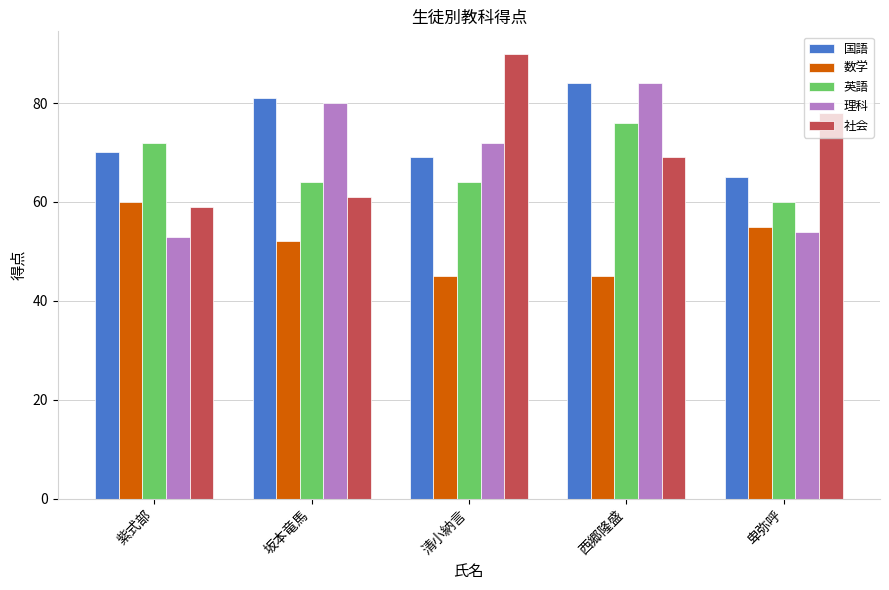

What is the label of the 3rd bar from the right?

清小納言